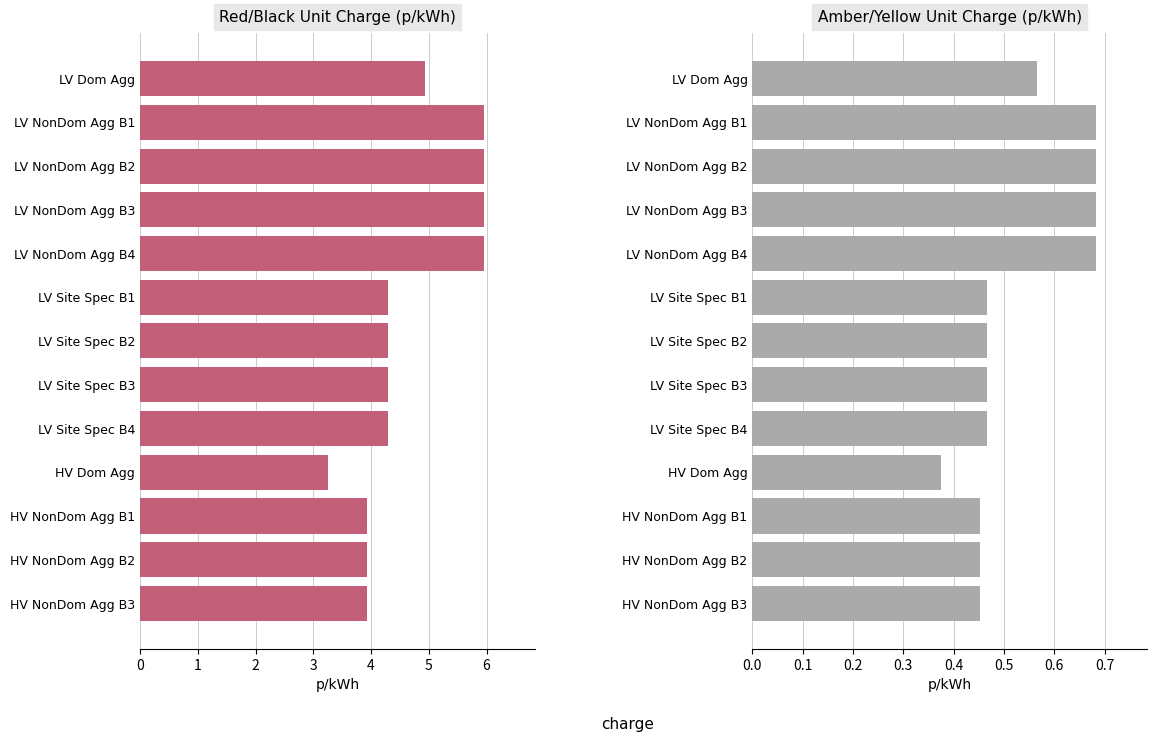

List the series in order of their peak value, highest first.

Red/Black unit charge p/kWh, Amber/Yellow unit charge p/kWh